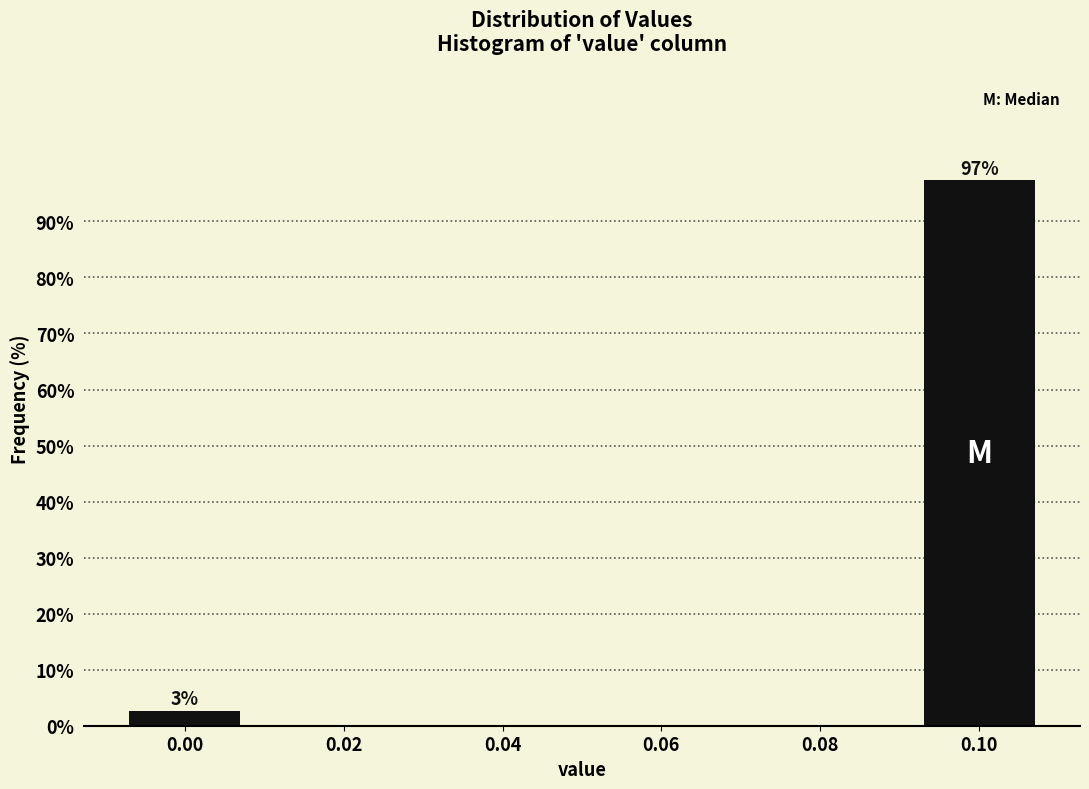

Reading left to right, list all the values displayed in this chart.

0.00=2.7	0.02=0.0	0.04=0.0	0.06=0.0	0.08=0.0	0.10=97.3